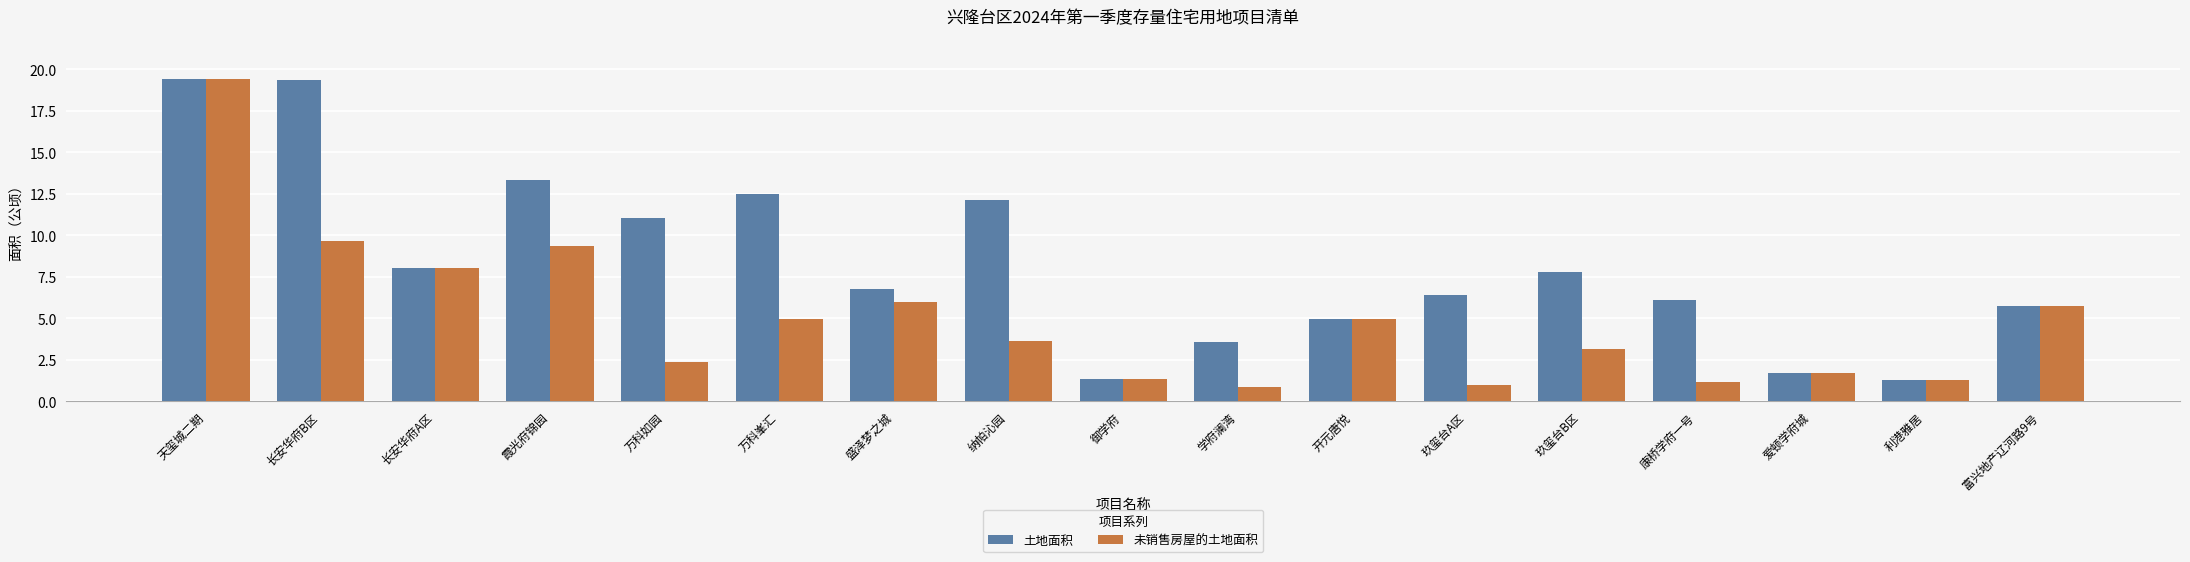

What is the sum of the 未销售房屋的土地面积 values at 康桥学府一号 and 玖玺台A区?

2.1